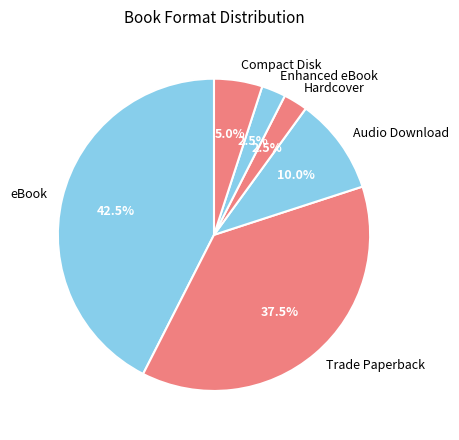

Which has a higher value, Hardcover or eBook?

eBook